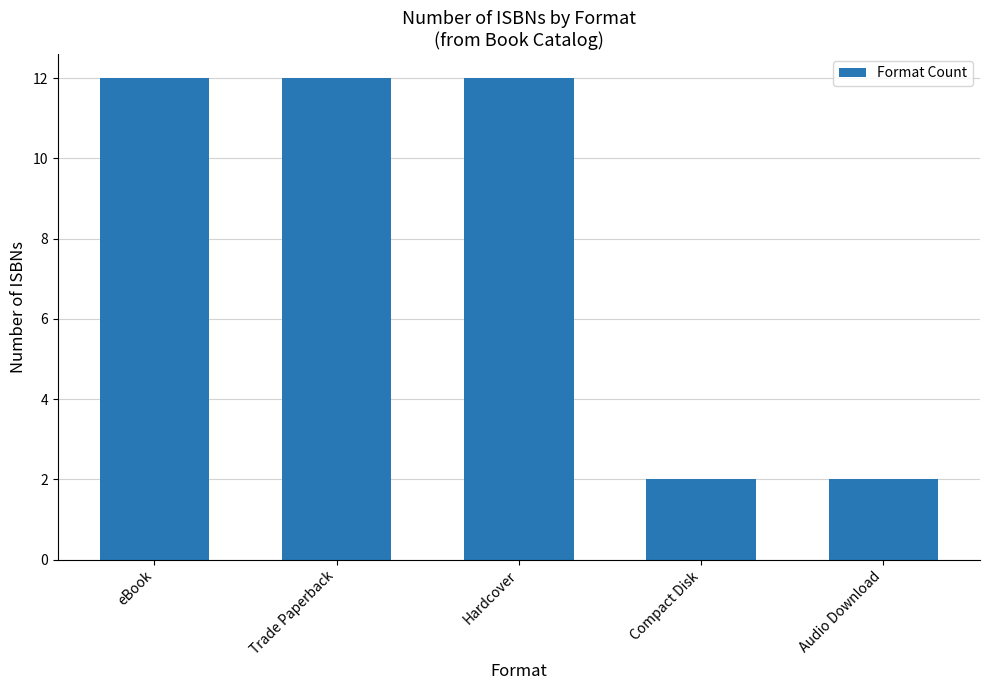

What is the value of the 1st bar from the left?

12